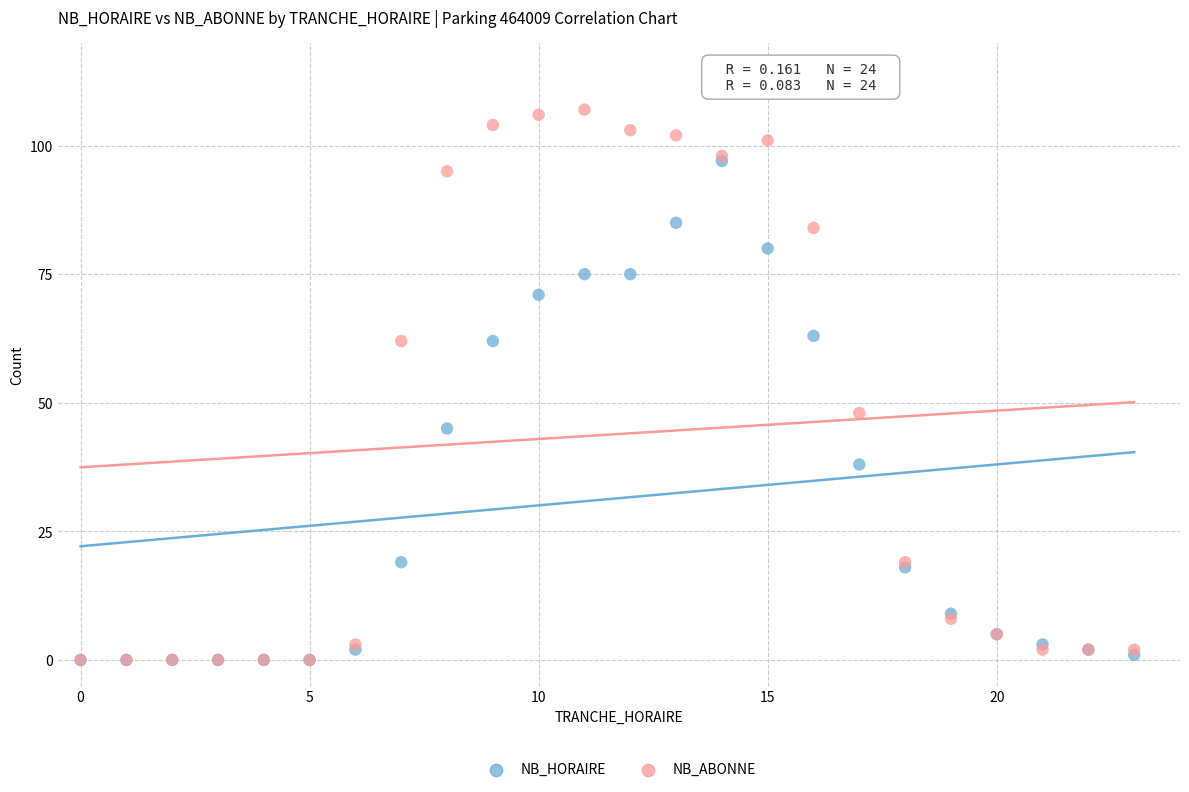

Which series has the largest Y range (max minus min)?

NB_ABONNE